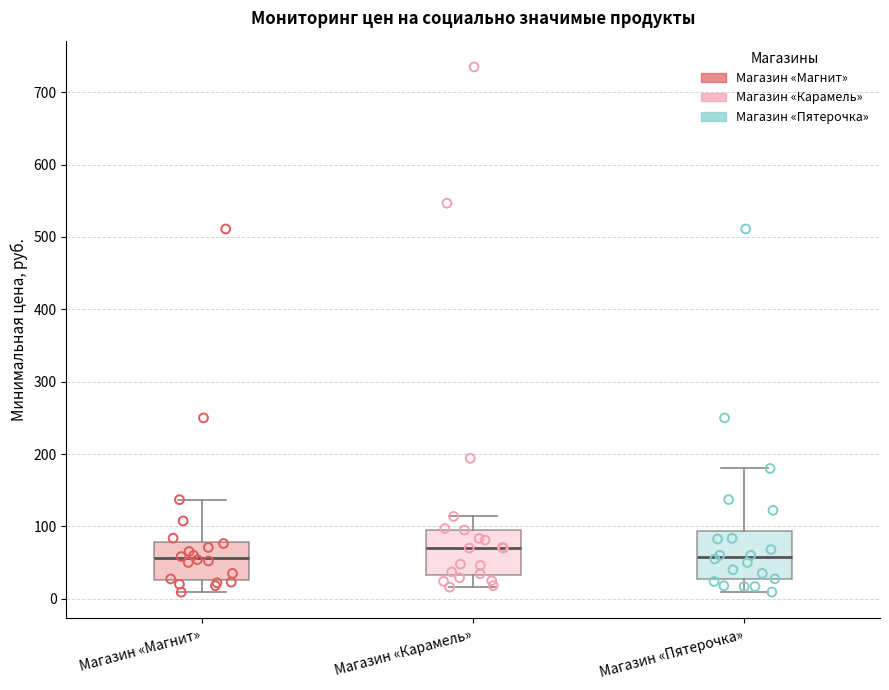

Reading left to right, read every box against the y-axis: the position of its median line, the range the box covers, and the ends of its whiskers. The values are not printed on the chart, so give them approximately, as read against the axis.

Магазин «Магнит»: median 60, box 30 to 80, whiskers 10 to 140
Магазин «Карамель»: median 70, box 30 to 100, whiskers 20 to 110
Магазин «Пятерочка»: median 60, box 30 to 90, whiskers 10 to 180